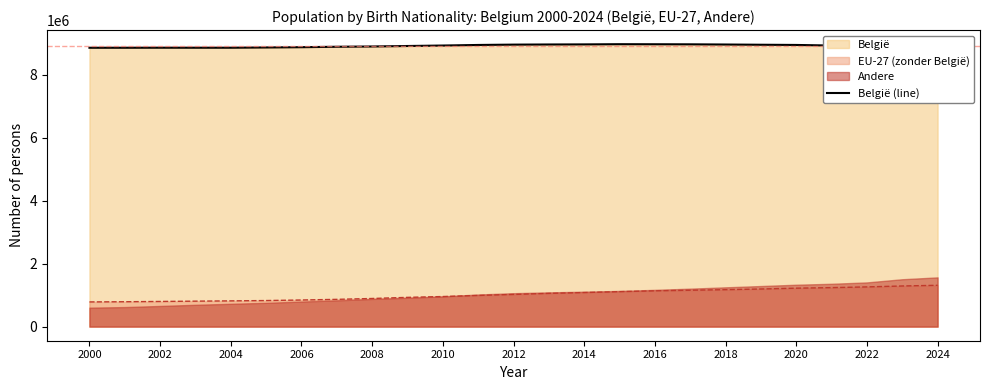

How many lines are shown in the chart?

1